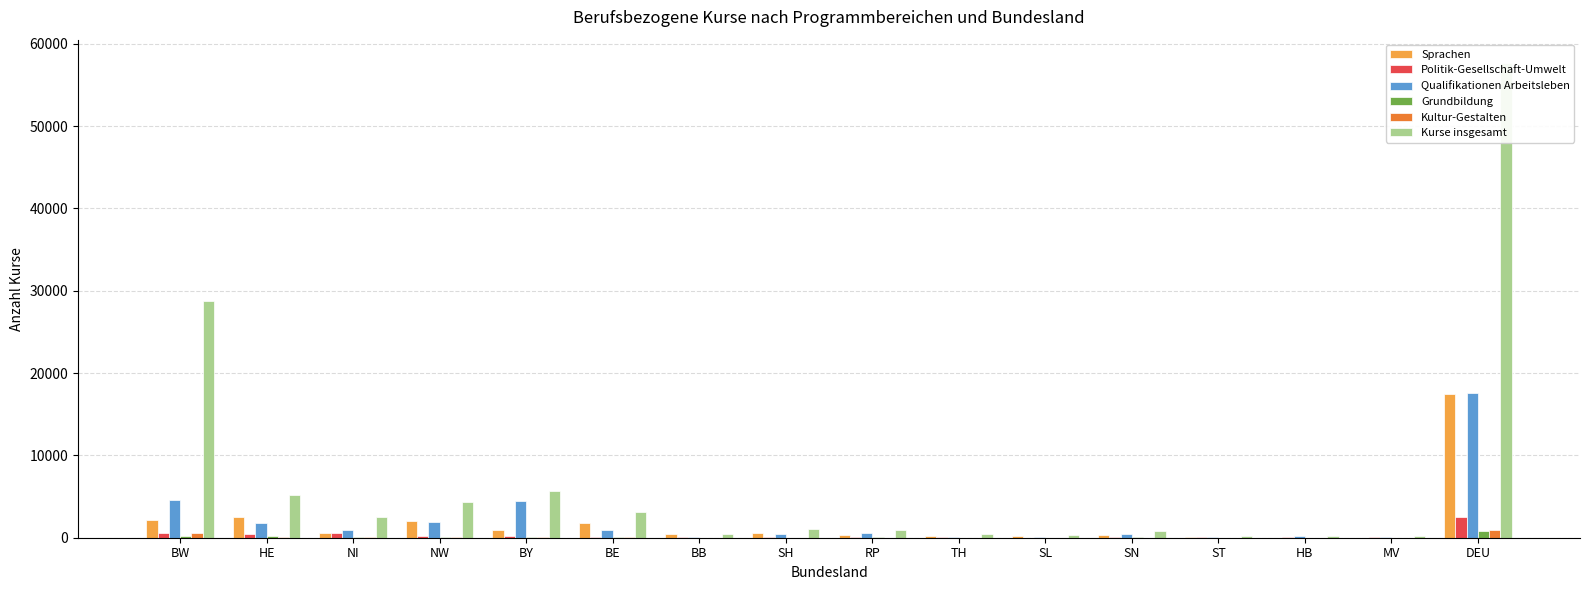

How many bars are there in total?

96